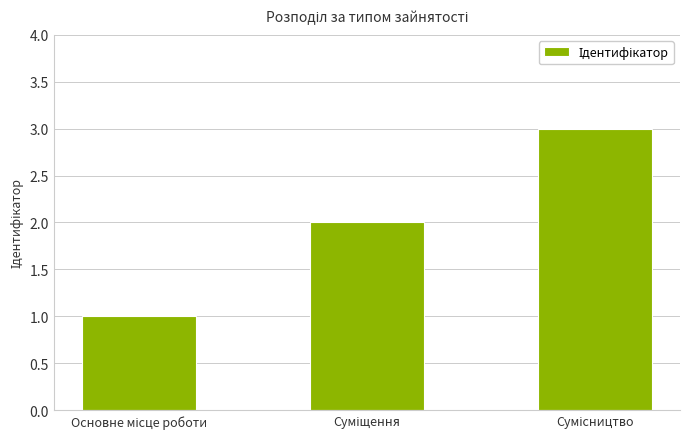

What is the greatest value displayed?

3